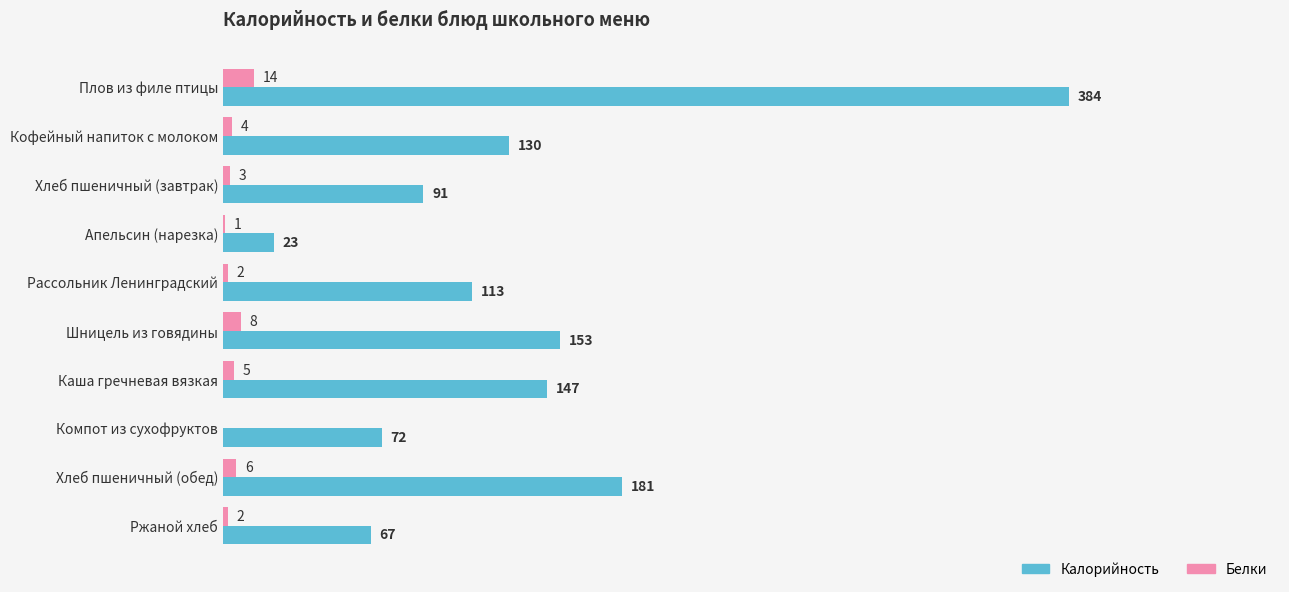

Which category has the highest value in the Белки series?

Плов из филе птицы